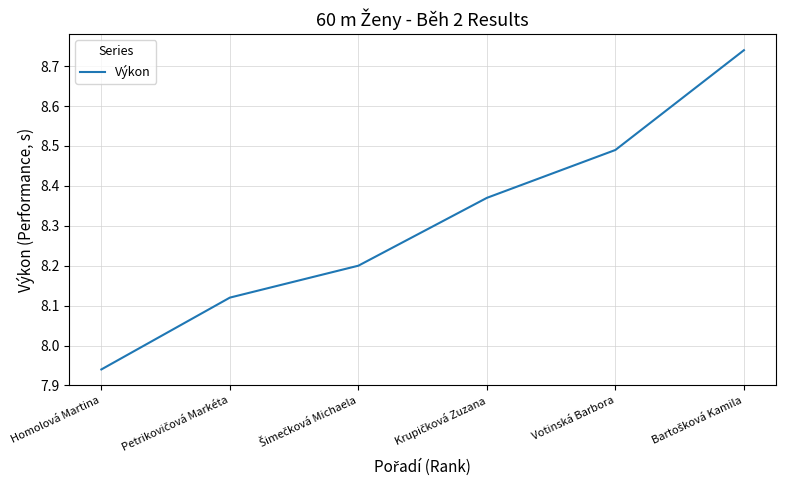

At which category does the chart reach its minimum across all series?

Homolová Martina